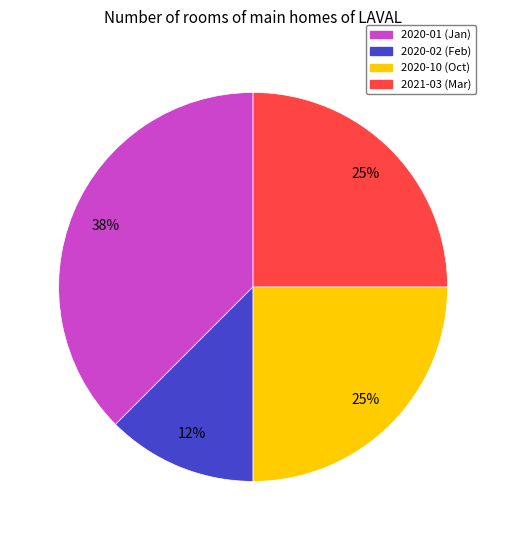

Count the number of slices in the pie.

4